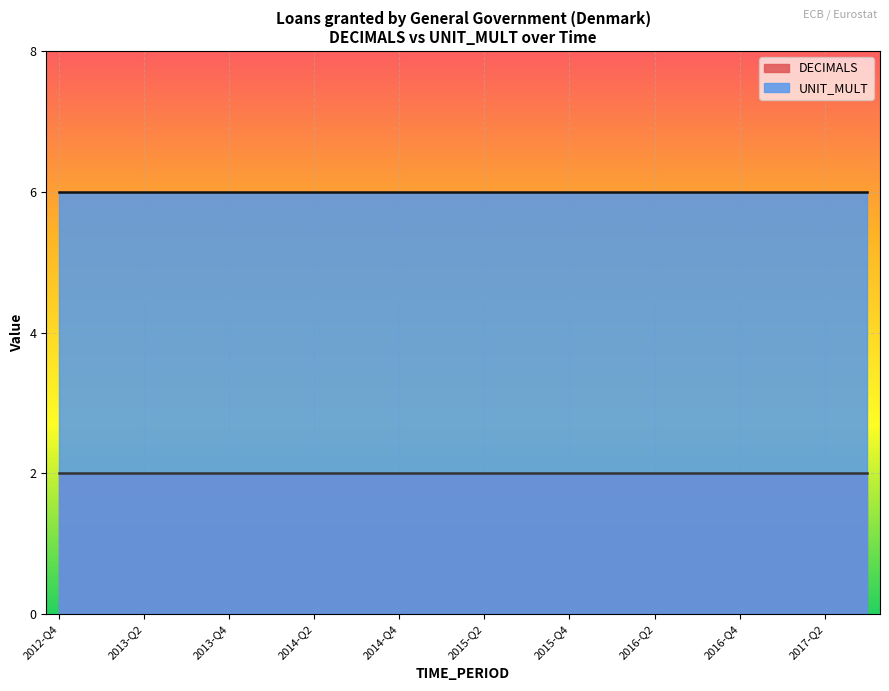

Reading left to right, transcribe all the data shown in this chart.

DECIMALS: 2	2	2	2	2	2	2	2	2	2	2	2	2	2	2	2	2	2	2	2
UNIT_MULT: 6	6	6	6	6	6	6	6	6	6	6	6	6	6	6	6	6	6	6	6